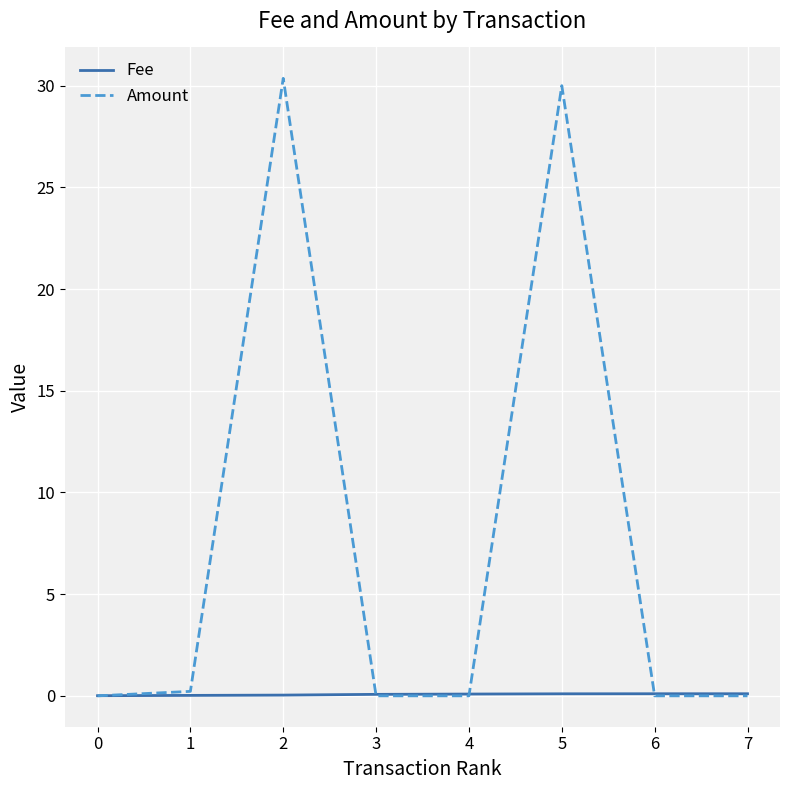

What is the difference between the second highest and minimum values in the Fee series?

0.1